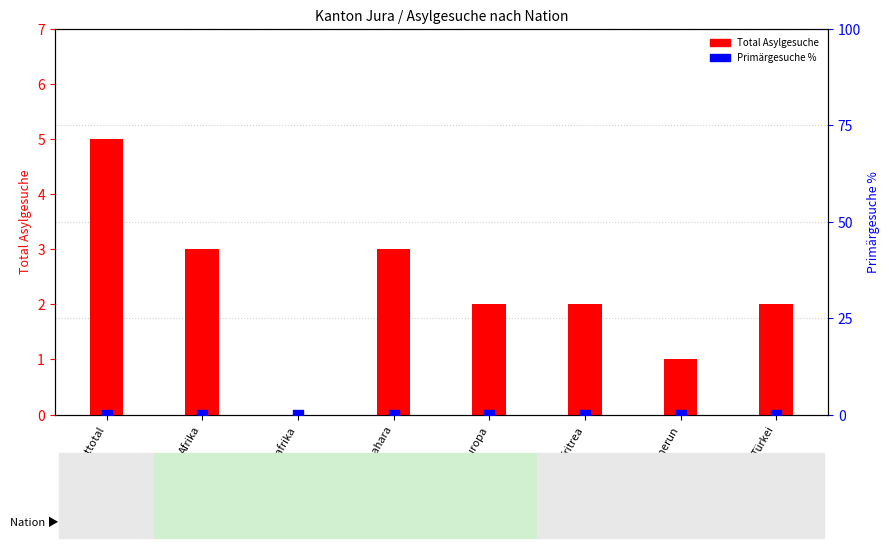

At how many categories does at least one series exceed 0?

7